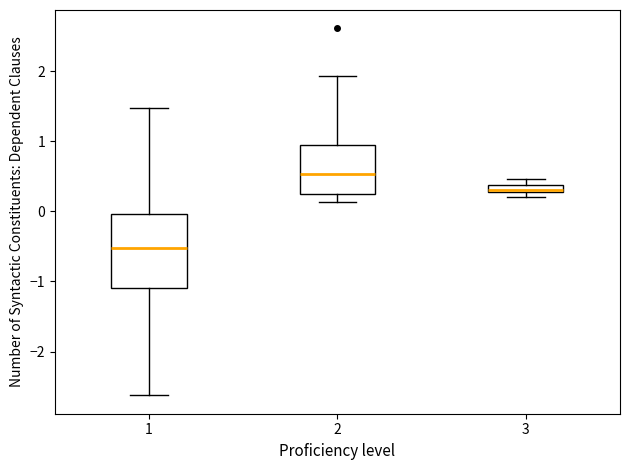

Which box is the tallest, from its lower edge to its upper edge?

1